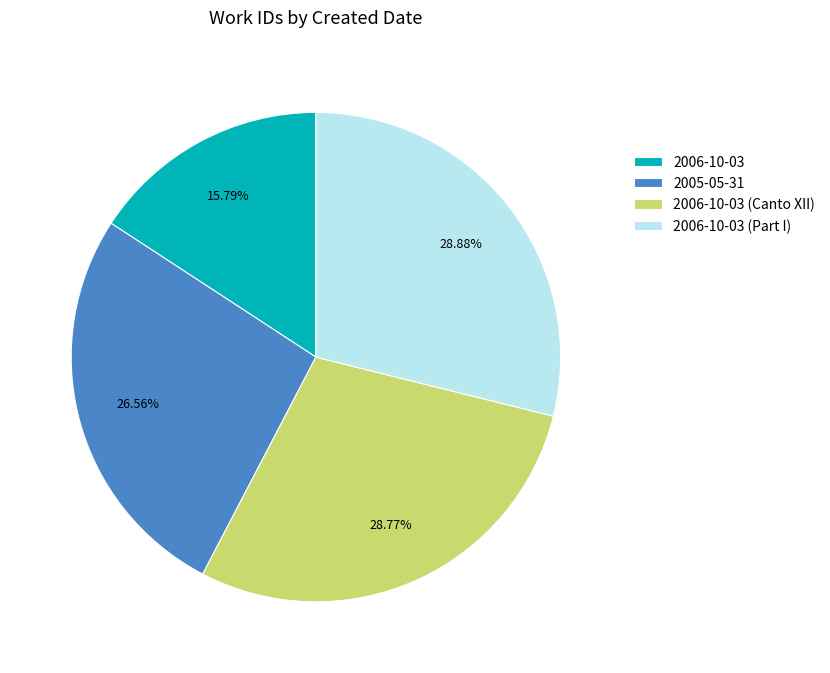

Does 2005-05-31 represent more than half of the total?

No